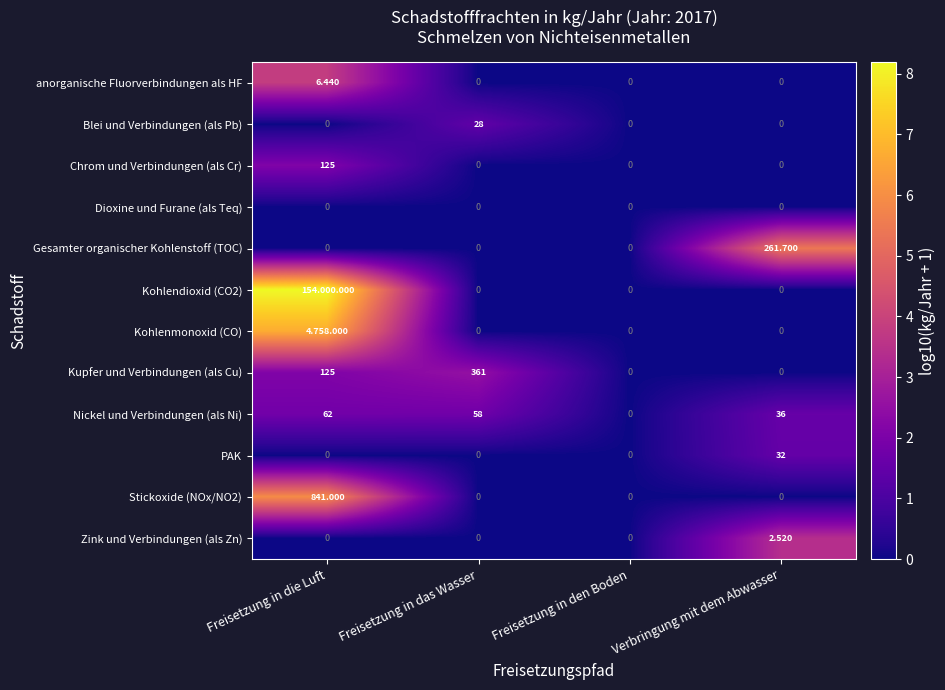

Between Freisetzung in den Boden and Verbringung mit dem Abwasser, which series saw the biggest shift?

Gesamter organischer Kohlenstoff (TOC)